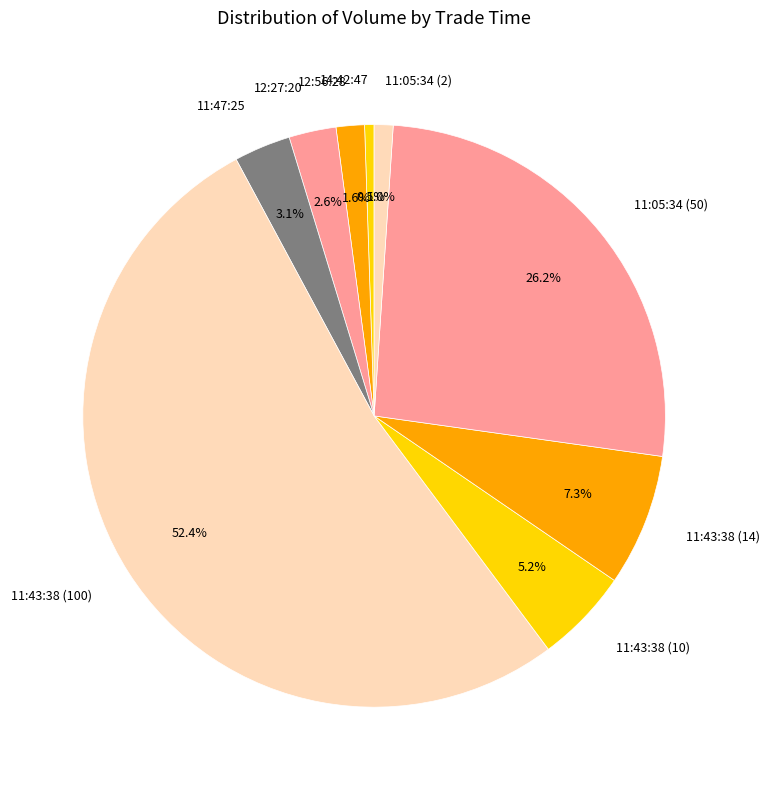

Count the number of slices in the pie.

9